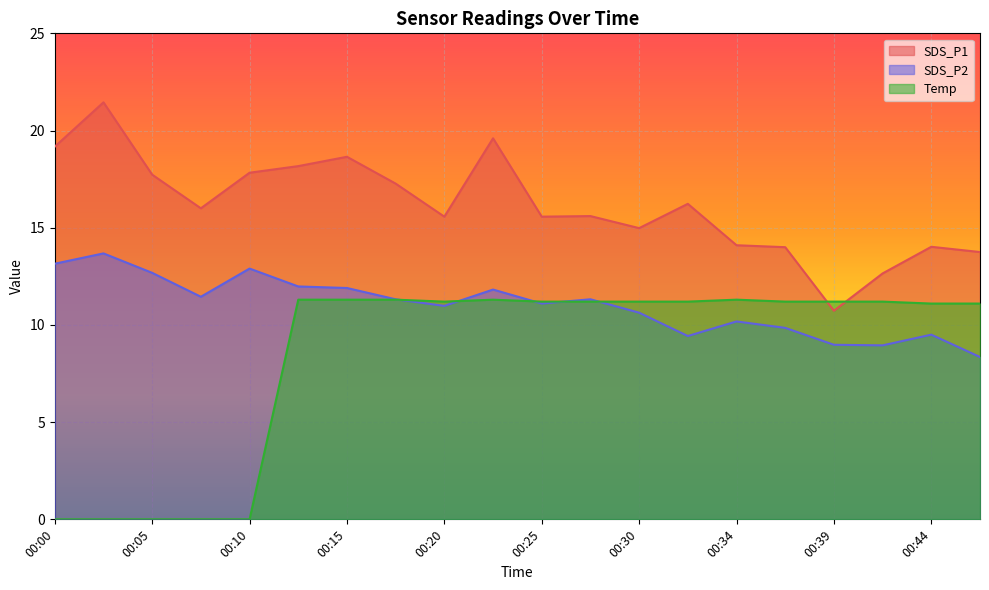

What is the greatest value displayed?

21.4